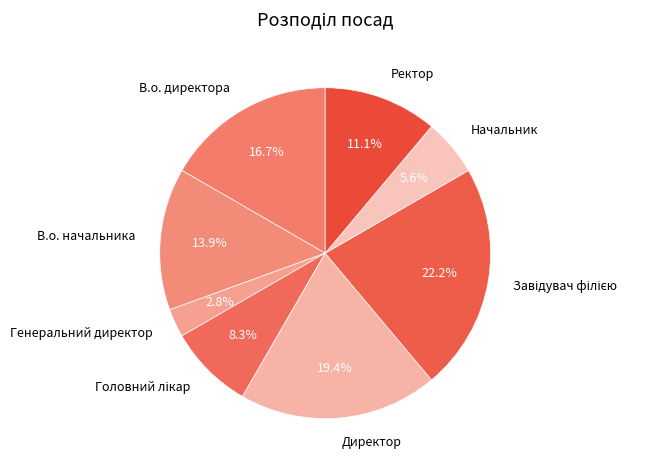

What is the total percentage of Генеральний директор and Директор?

22.2%